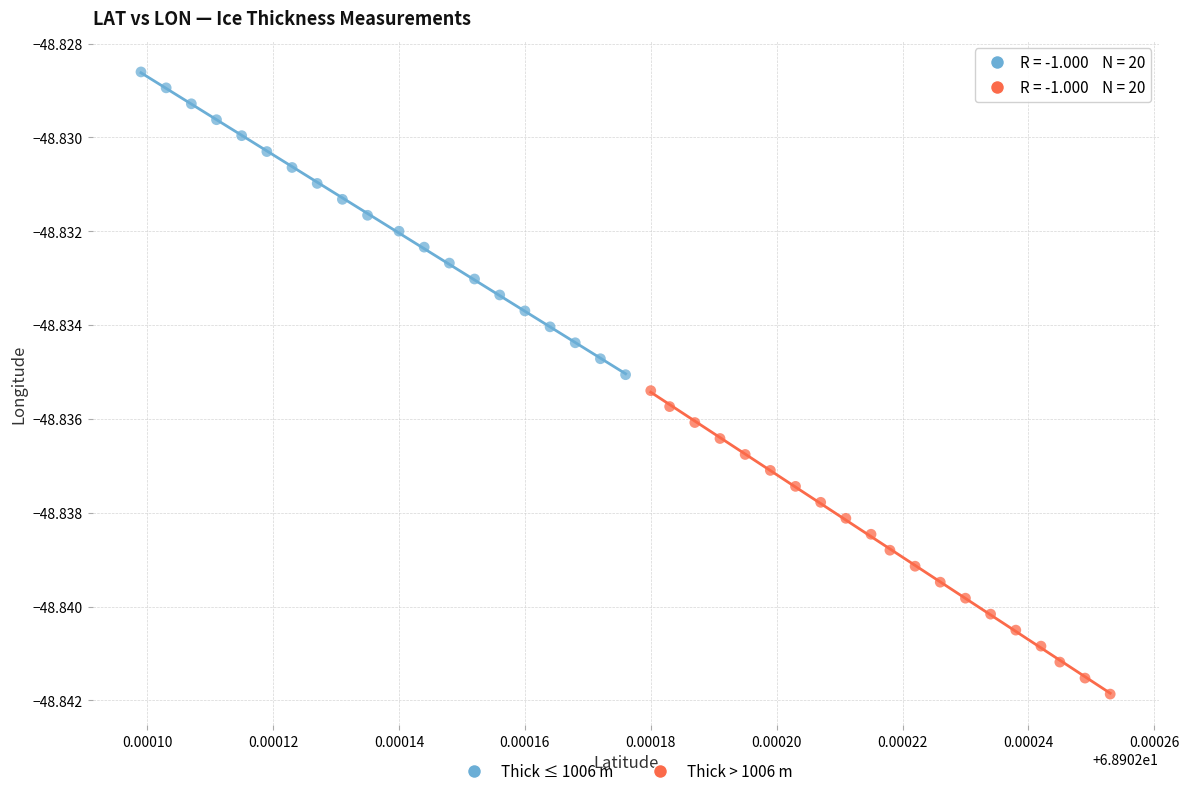

Which series contains the highest Y value?

Thick ≤ 1006 m